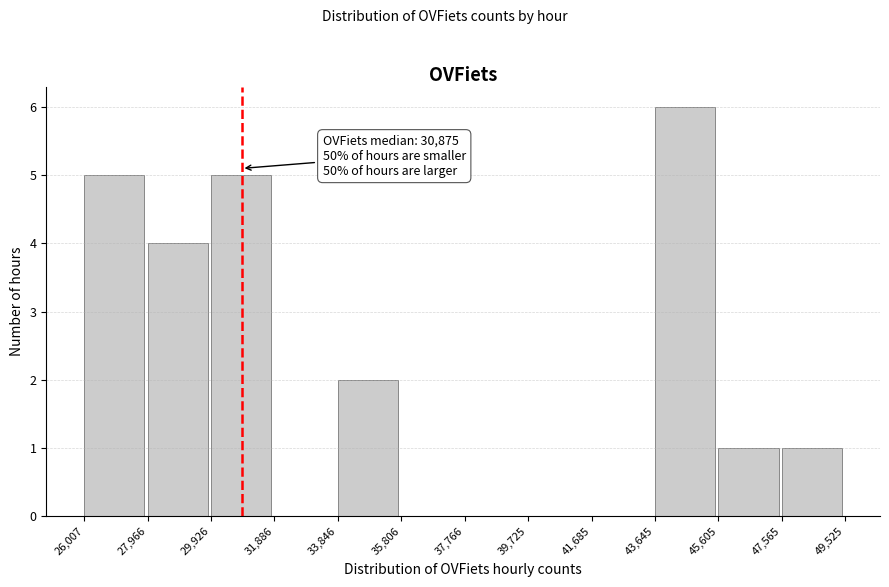

Over which range of the x-axis is the bar tallest?

43,645 to 45,605